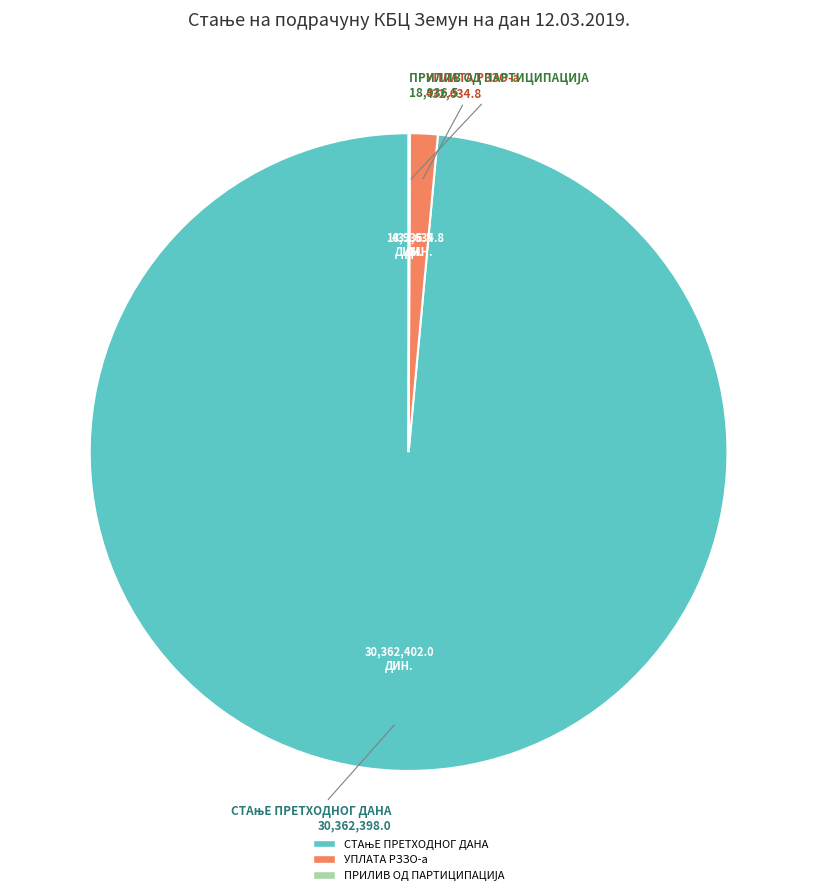

Is there a majority slice in this chart?

Yes